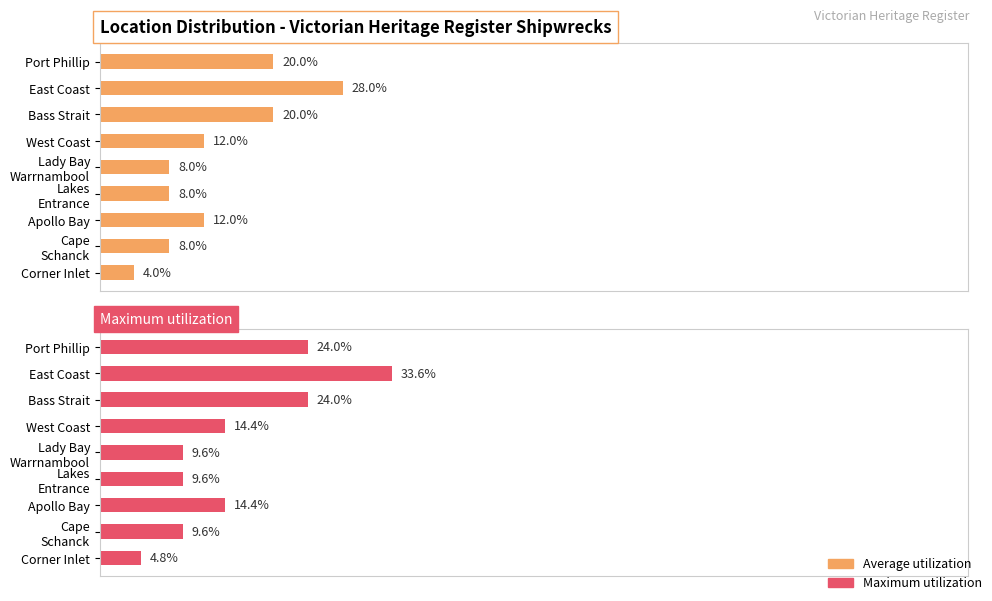

Does the chart contain any negative values?

No